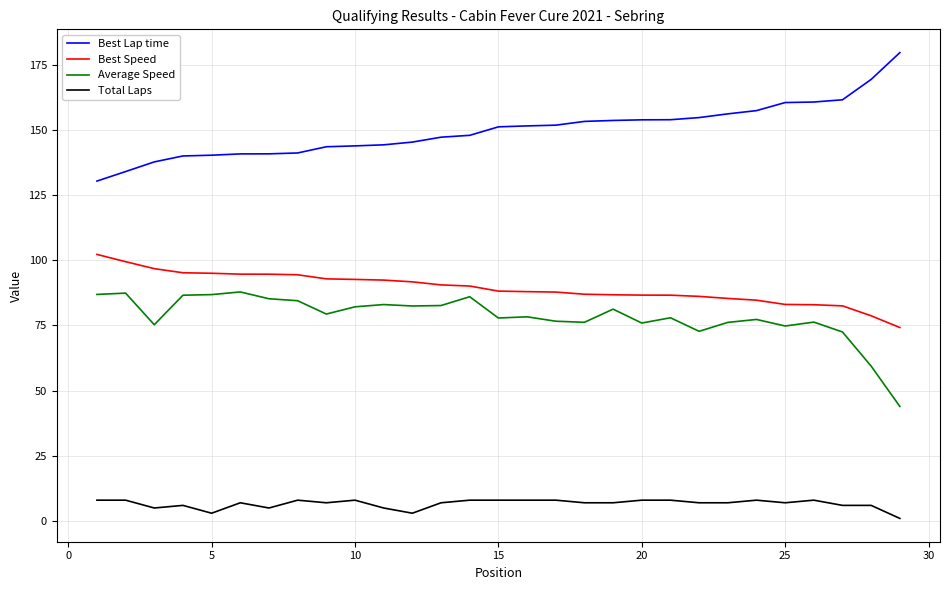

How many lines are shown in the chart?

4